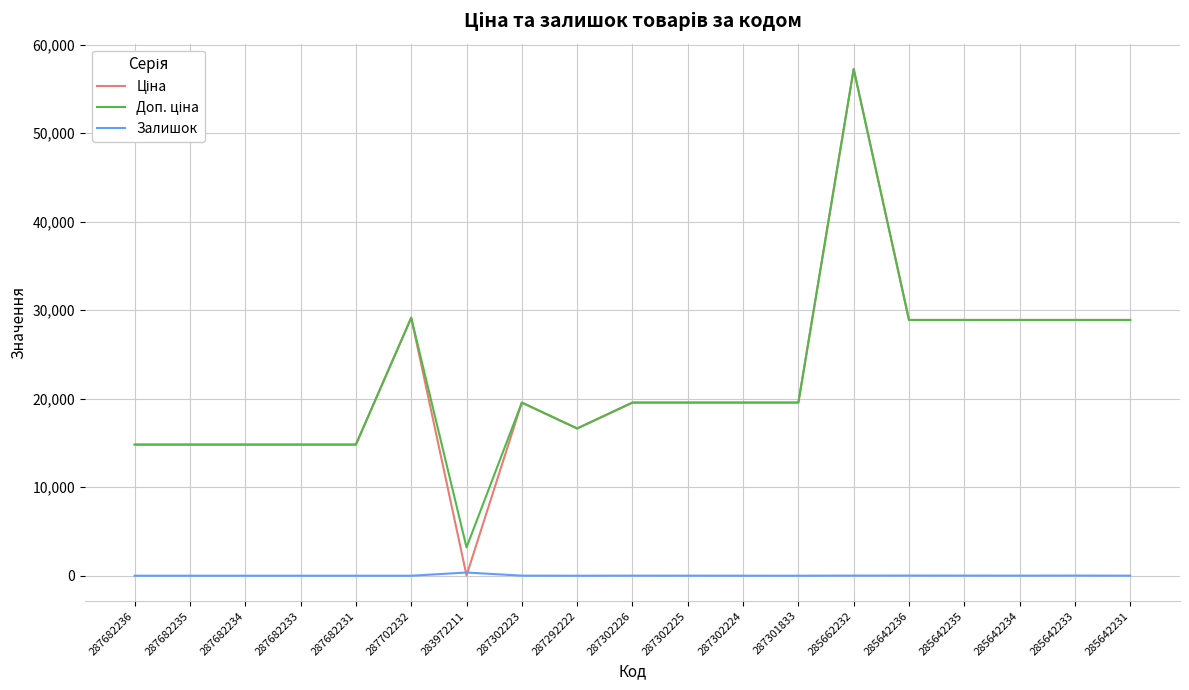

What is the greatest value displayed?

57258.0